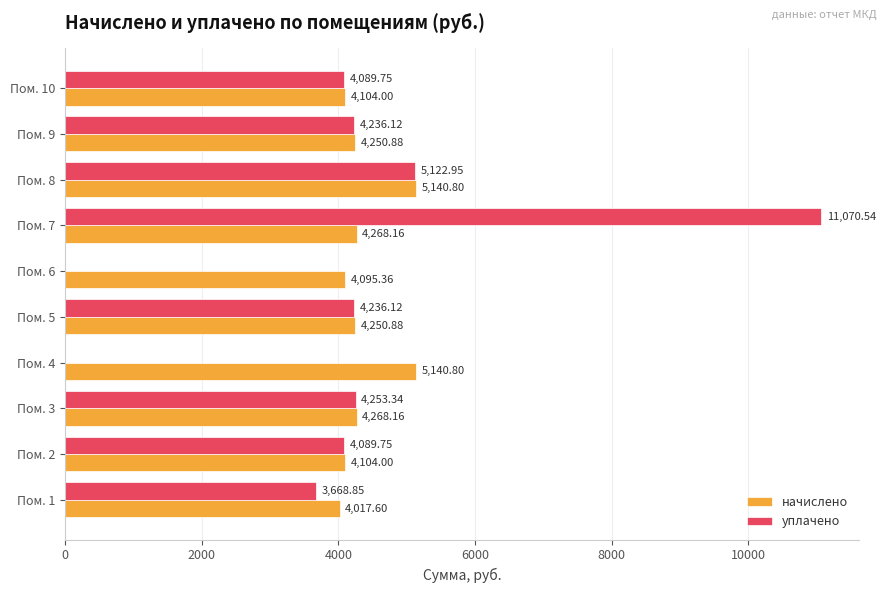

At which category is the sum across all series the highest?

Пом. 7